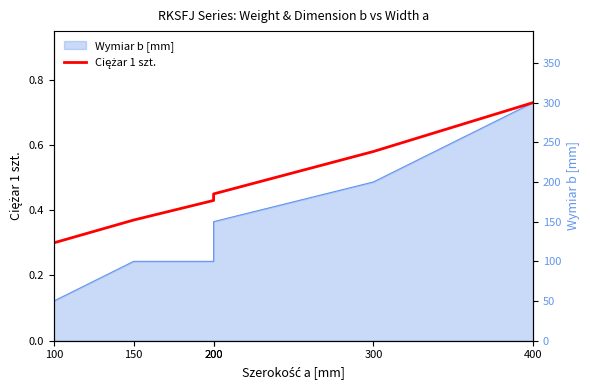

At which category does the chart reach its peak across all series?

400